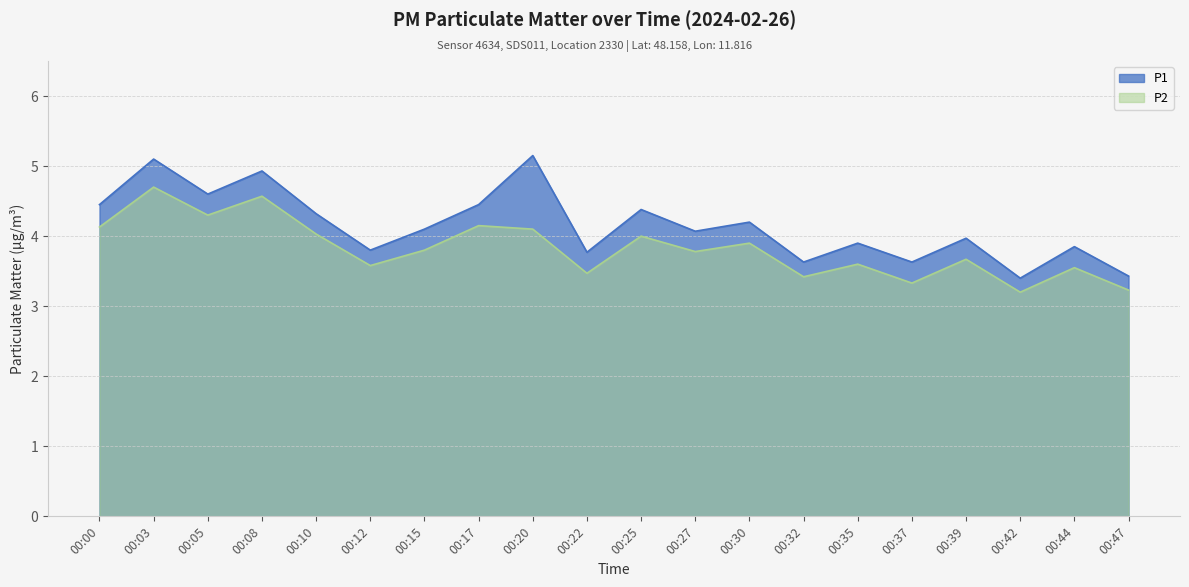

Which label corresponds to the smallest value in the chart?

00:42